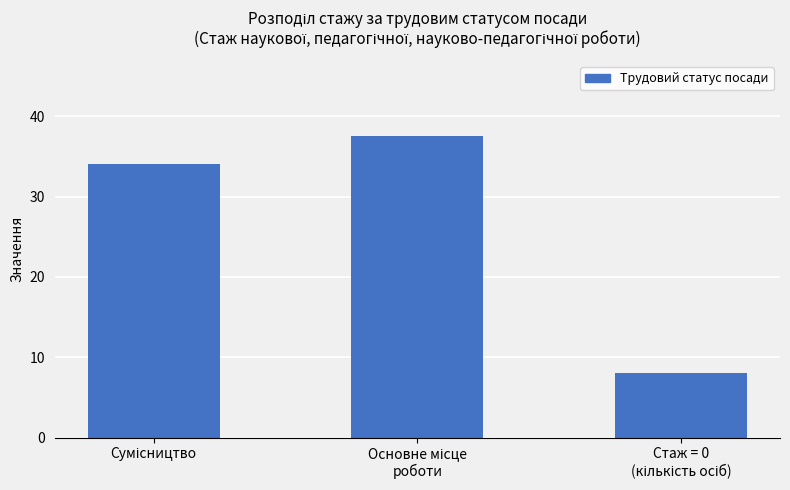

How many bars are there in total?

3